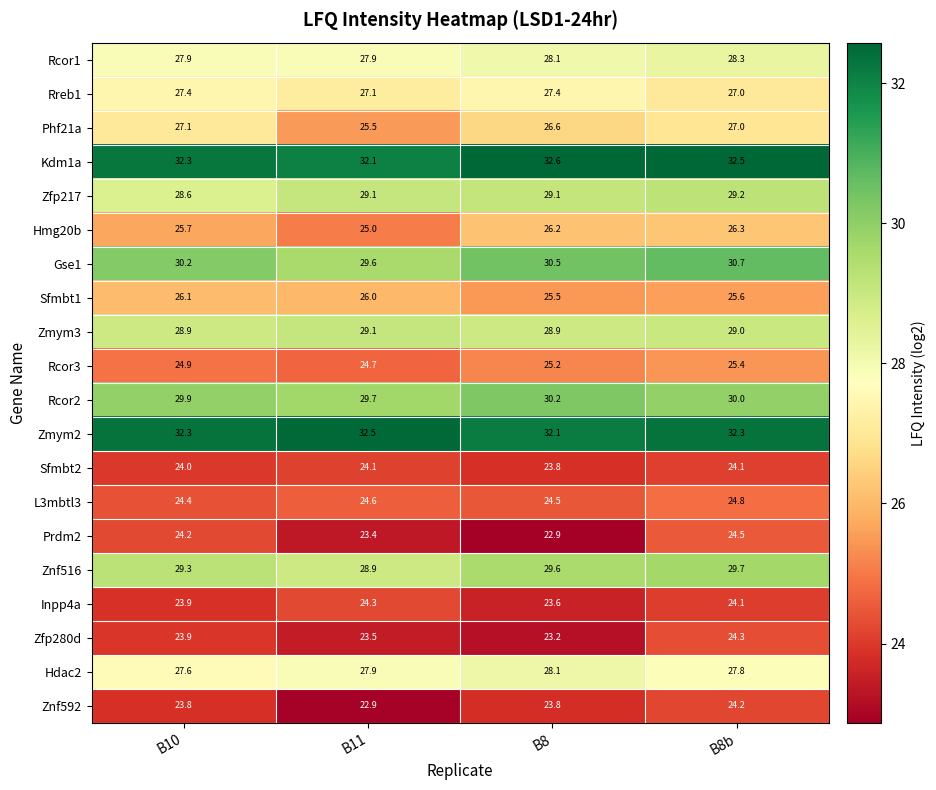

How many data points does each series have?

4